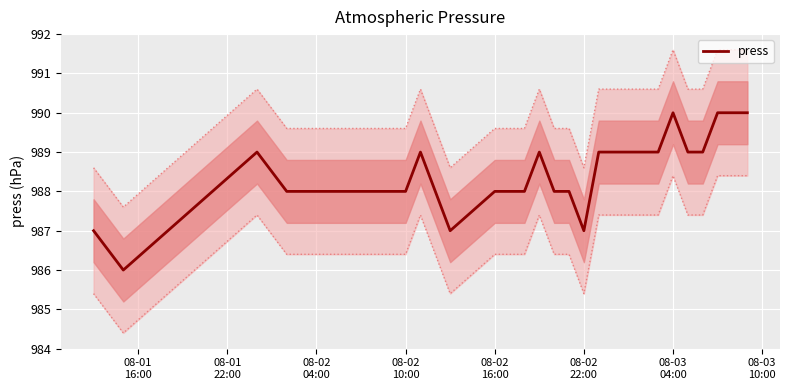

What is the highest value of the press series?

990